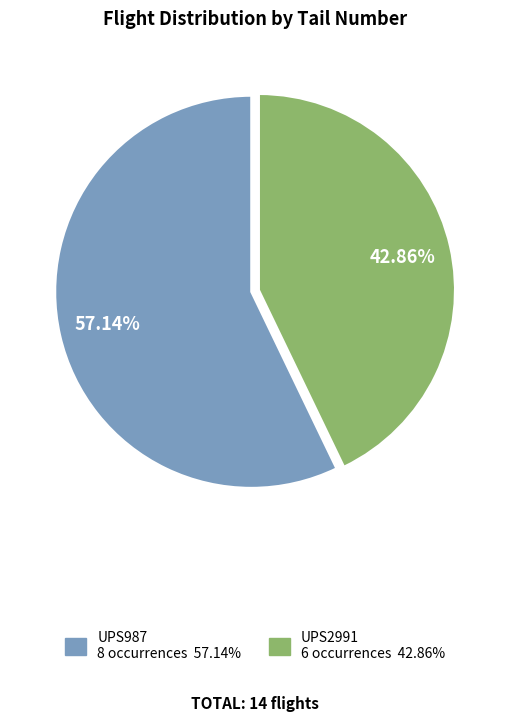

How much of the chart is everything except UPS987?

42.9%